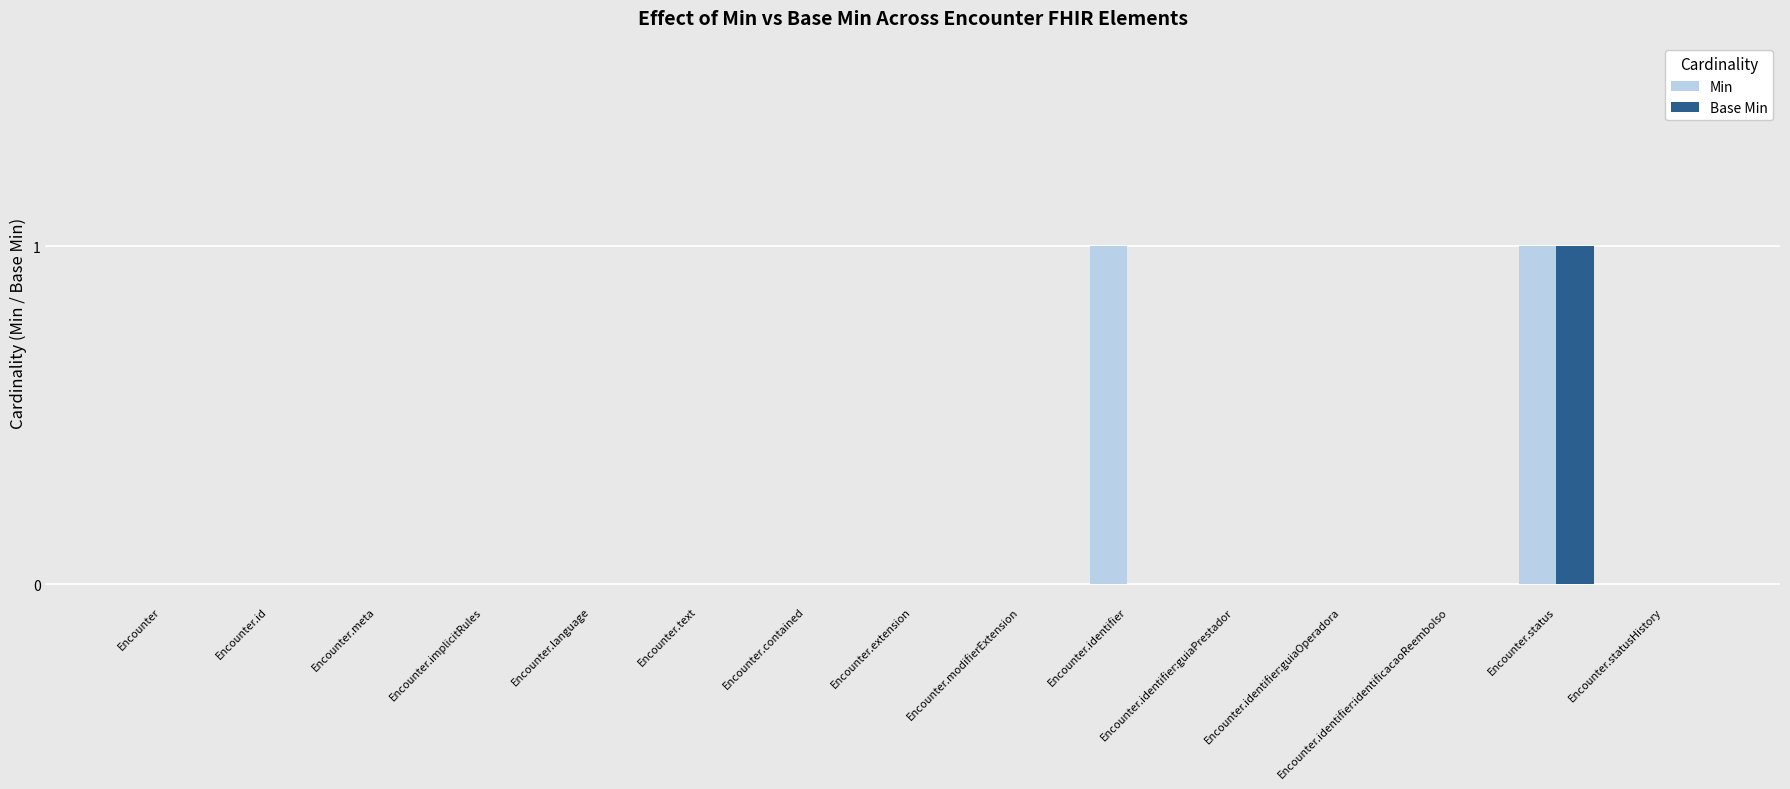

Which series has the largest total across all categories?

Min